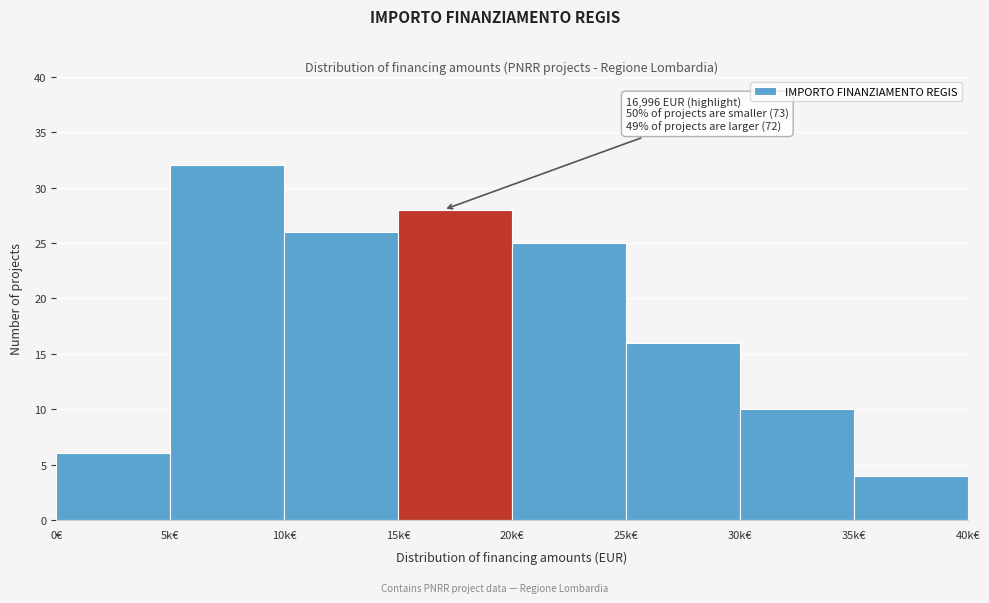

Reading right to left, extract all data points from this chart.

4	10	16	25	28	26	32	6